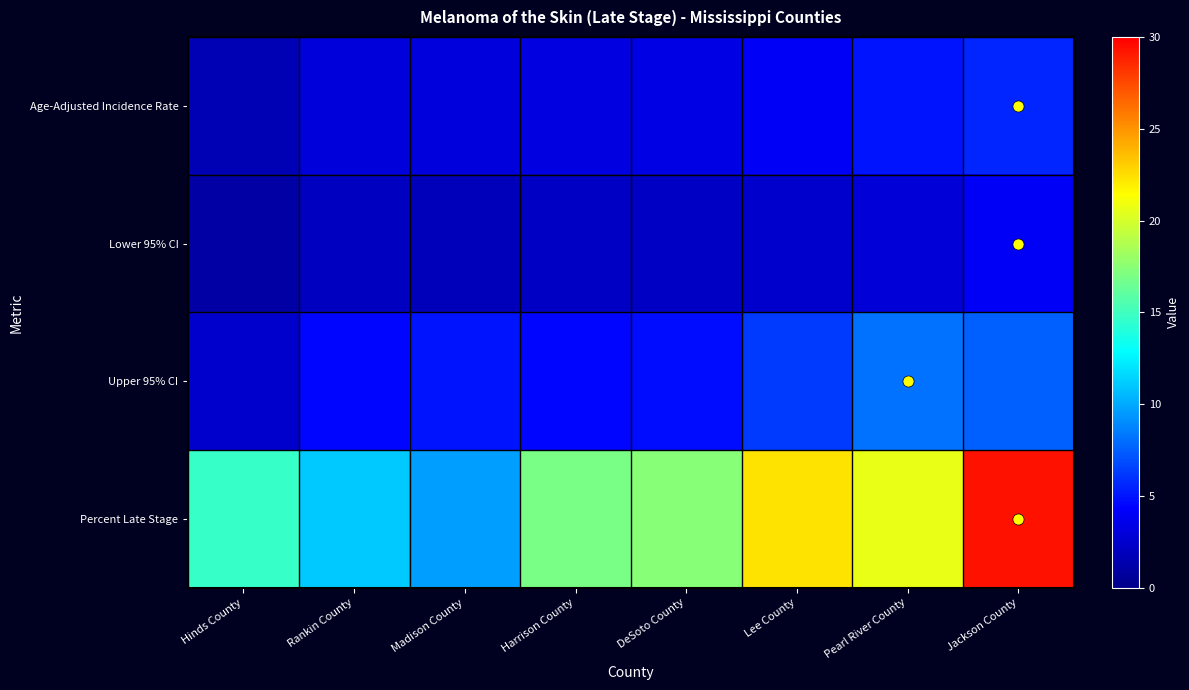

Count the number of categories in the chart.

8